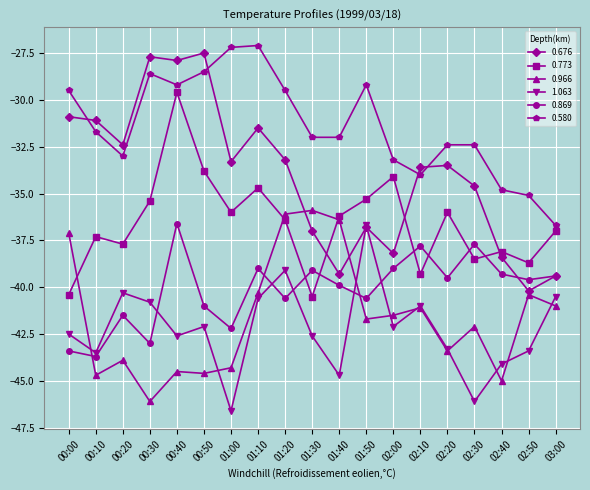

What is the label of the 1st point from the left?

00:00